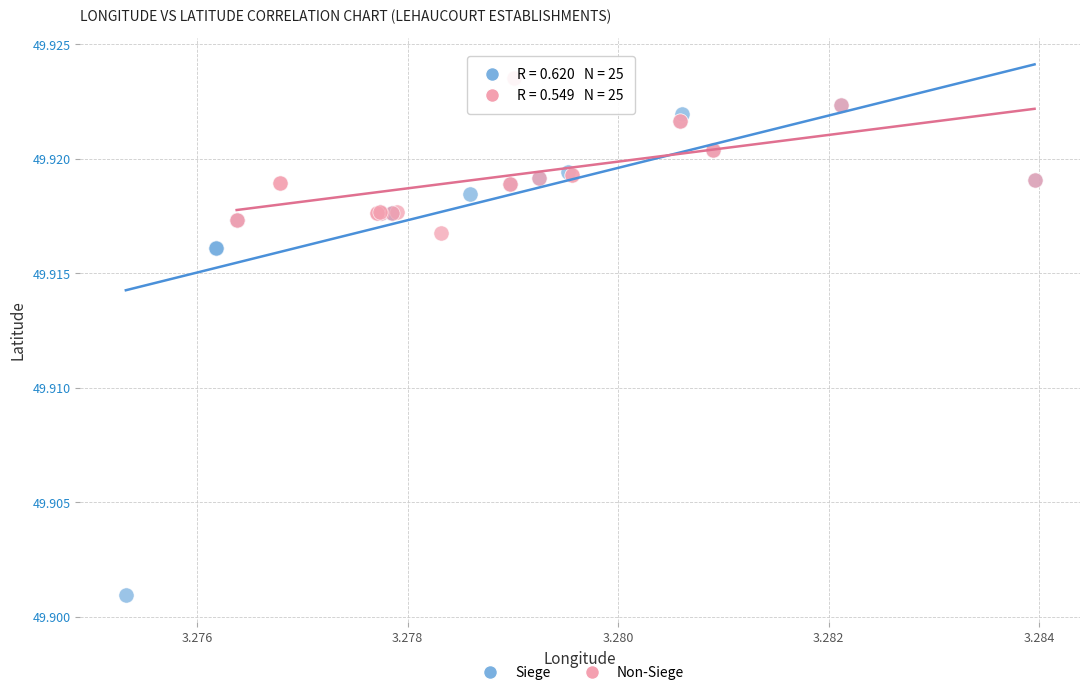

Which series has the widest spread of Y values?

Siege